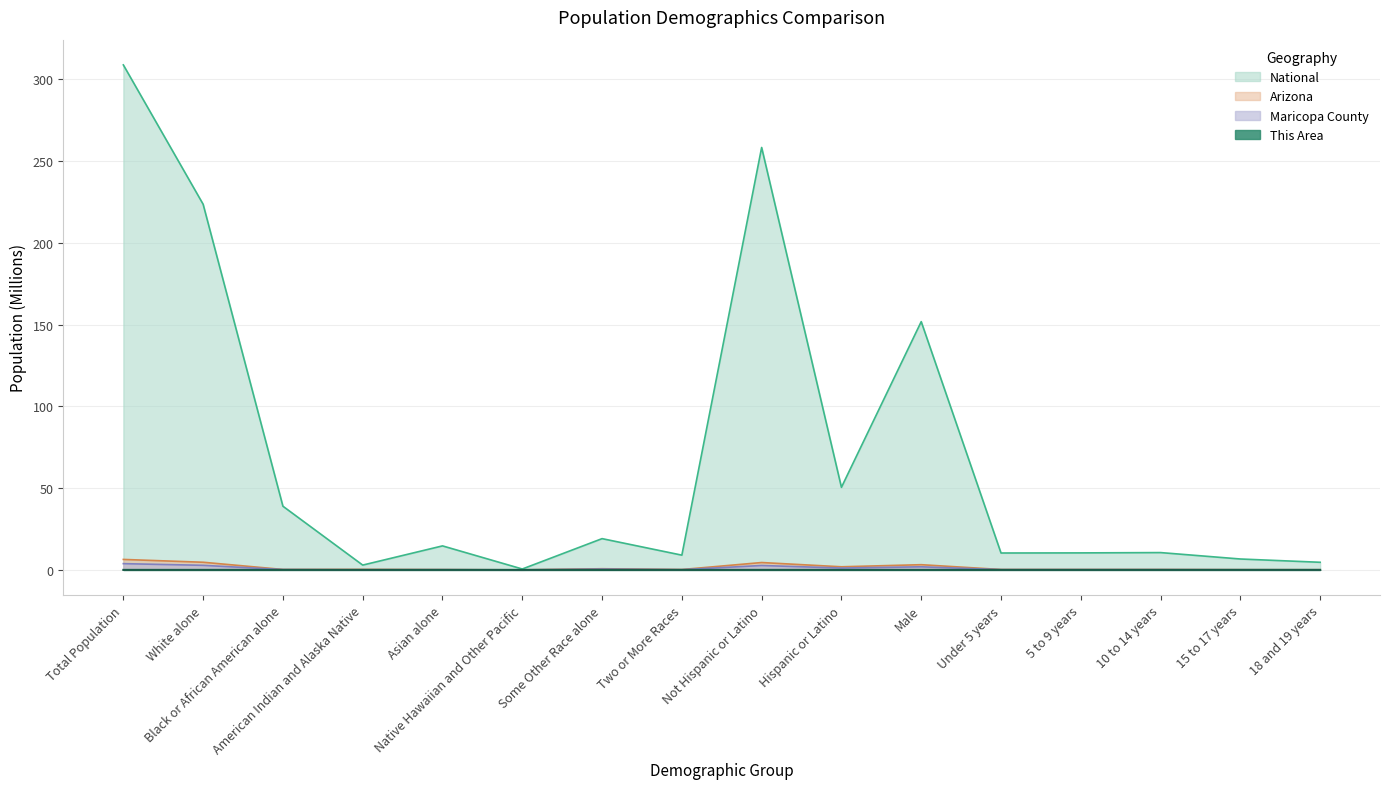

Is it true that National equals 13.0 at Black or African American alone?

False